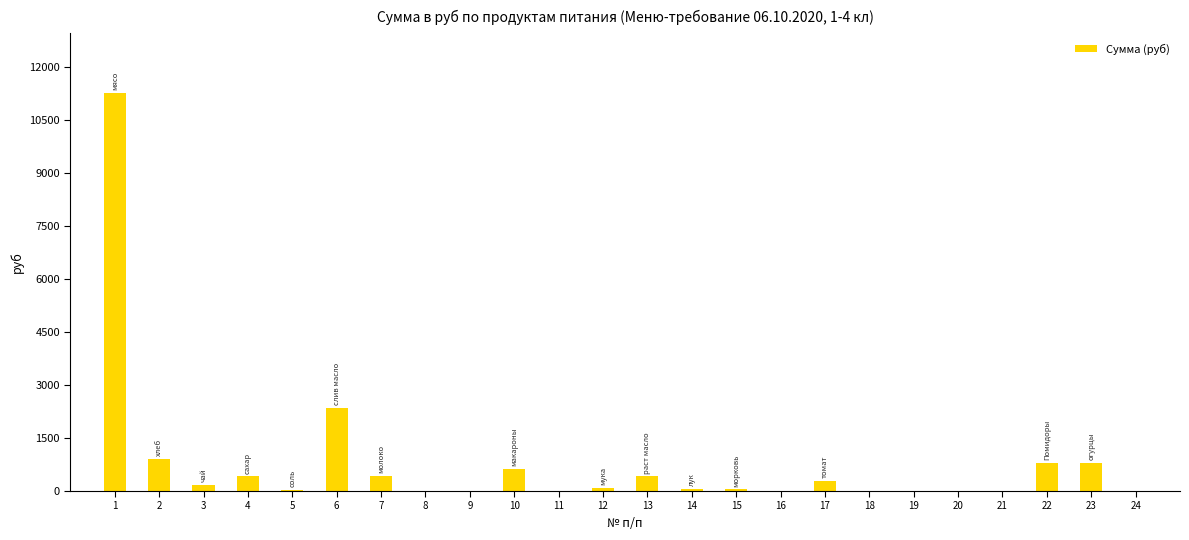

What is the maximum value shown in the chart?

11277.0